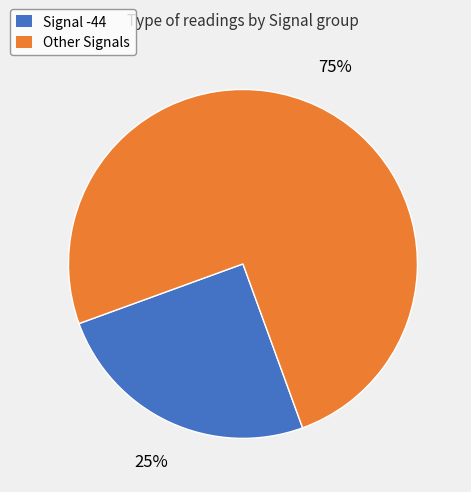

True or false: Other Signals accounts for 83% of the total.

False